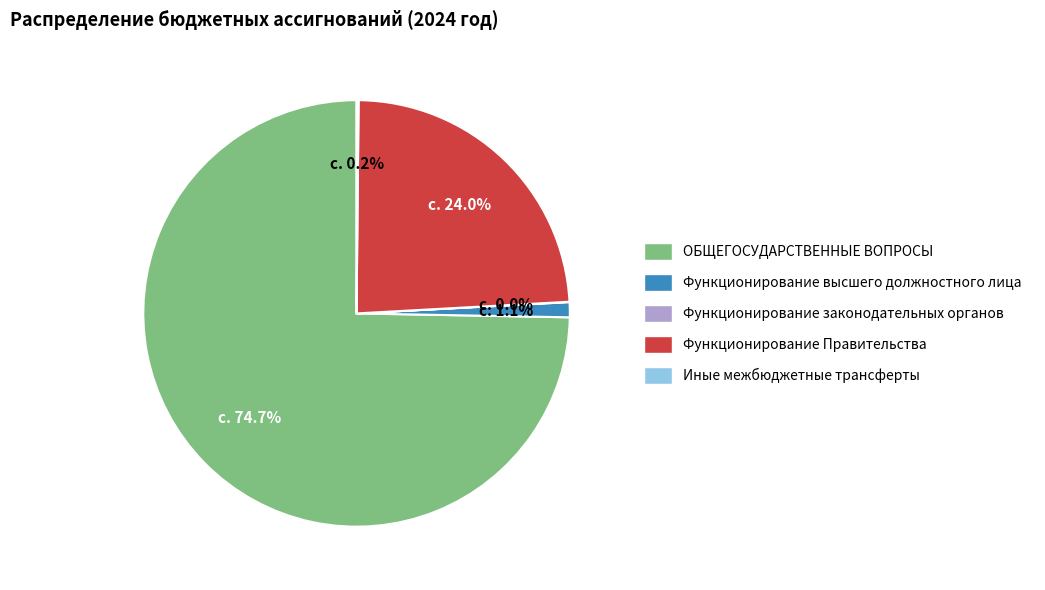

What percentage is the Функционирование высшего должностного лица slice, to the nearest percent?

1%